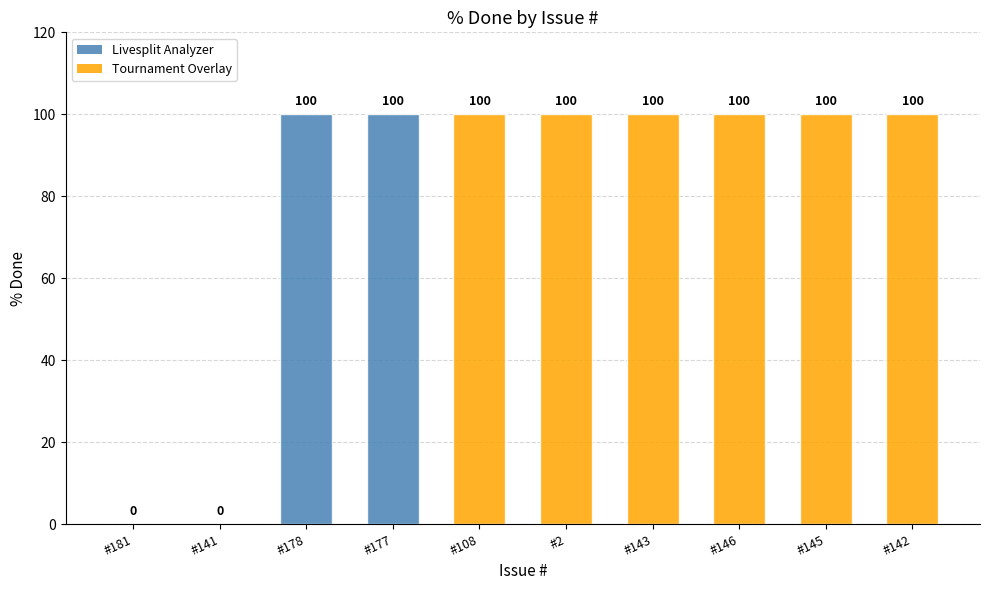

Reading right to left, transcribe all the data shown in this chart.

#142=100	#145=100	#146=100	#143=100	#2=100	#108=100	#177=100	#178=100	#141=0	#181=0